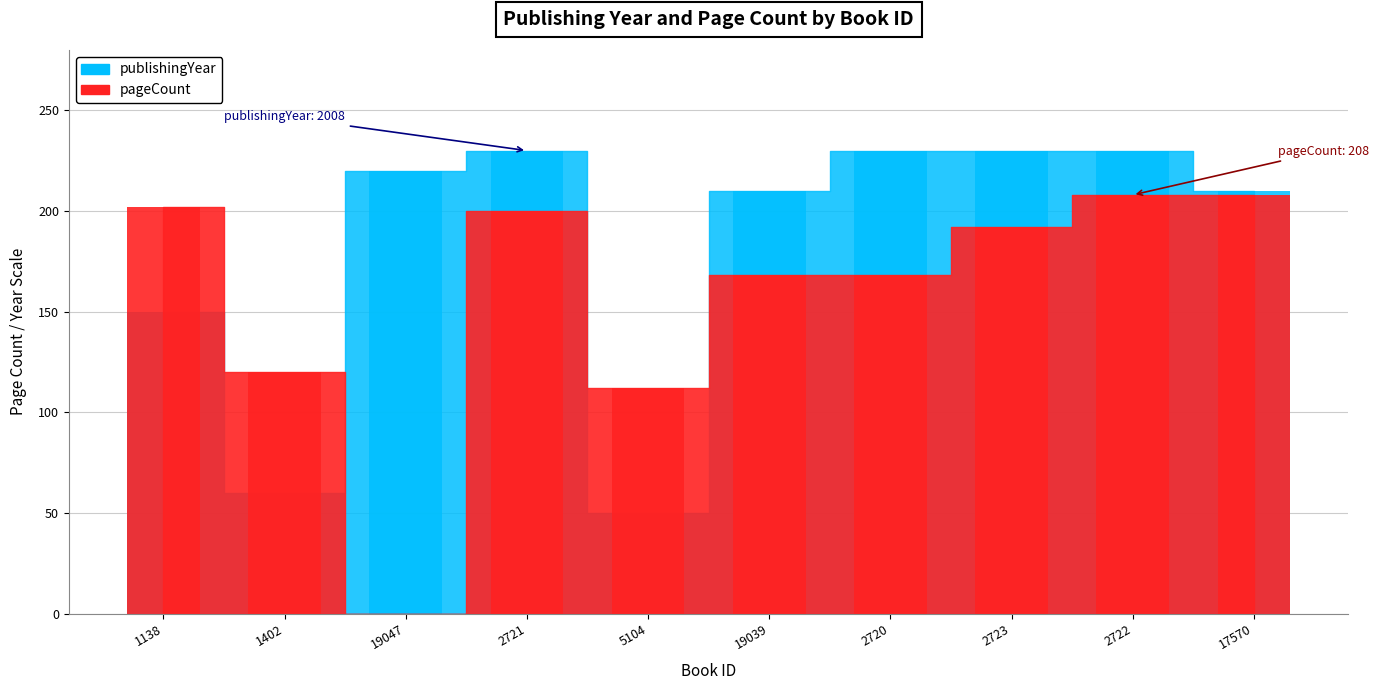

What is the label of the 4th bar from the left?

2721